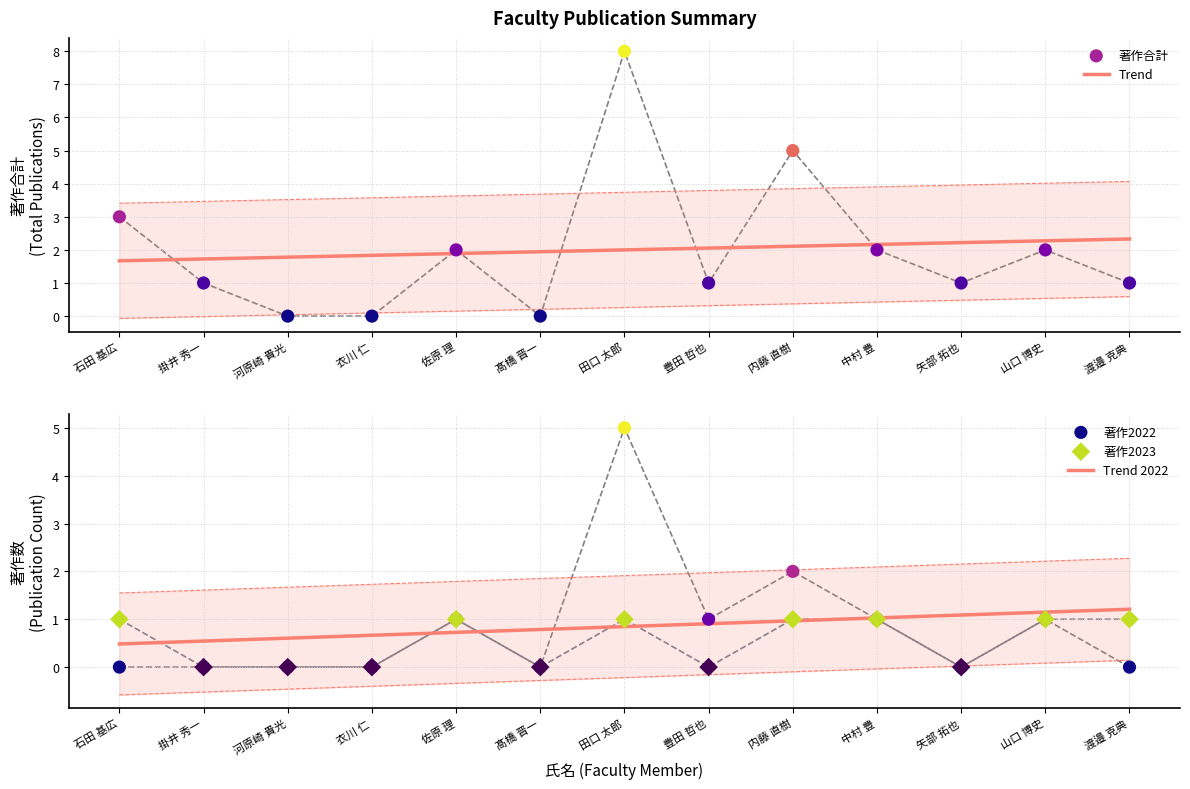

Which series has the largest total across all categories?

Trend